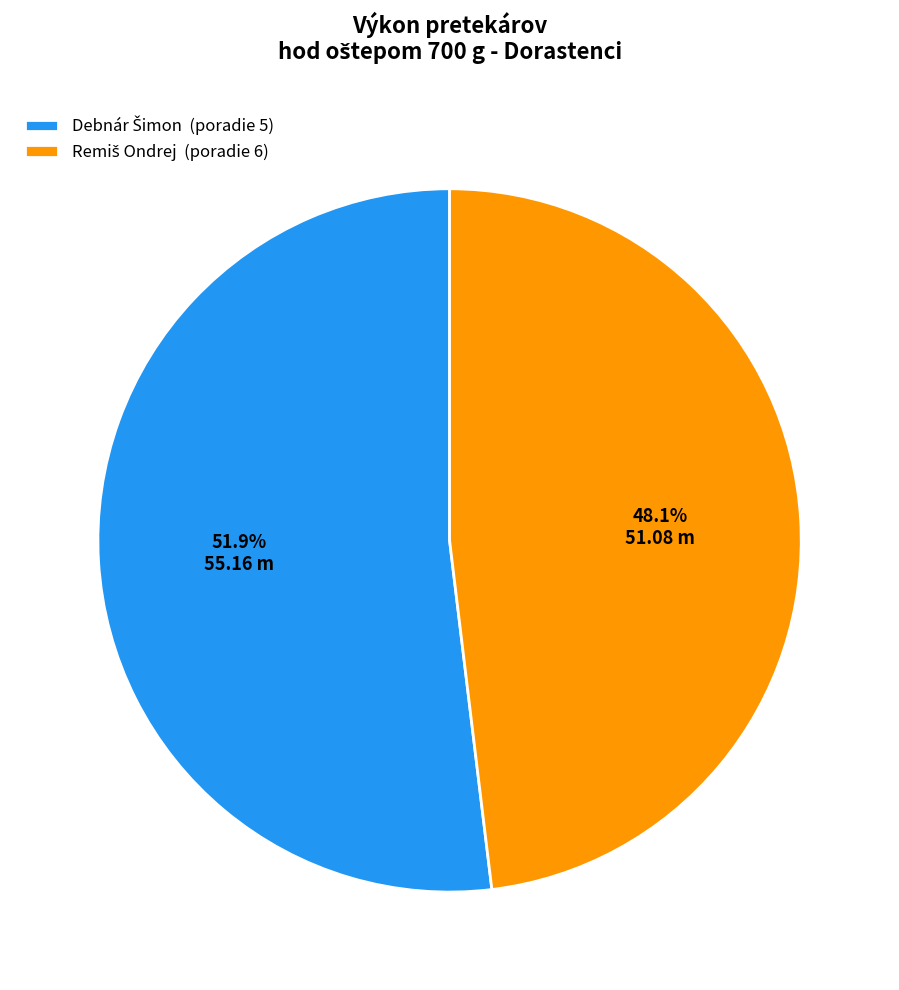

To the nearest percent, what is the average slice percentage?

50%